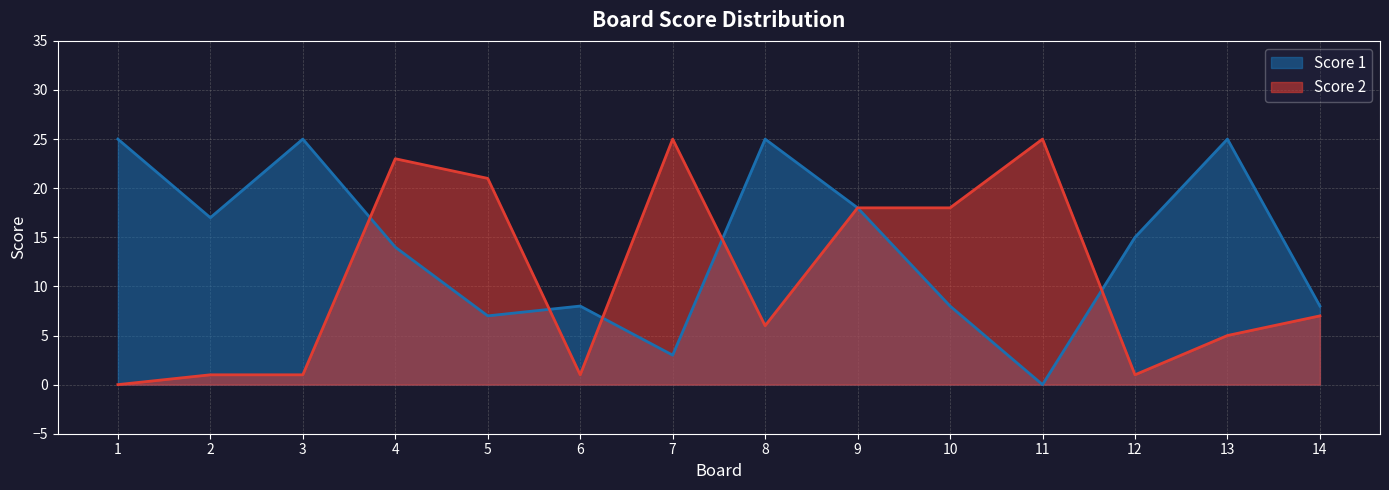

What is the difference between the Score 1 values at 13 and 7?

22